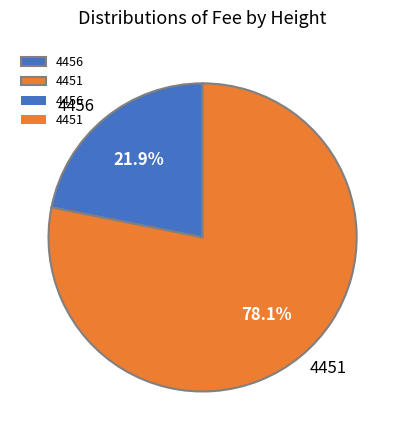

To the nearest percent, what is the combined percentage of 4456 and 4451?

100%